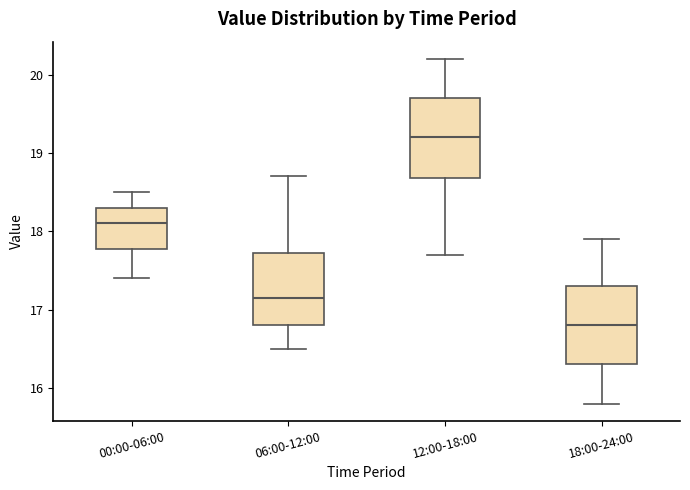

Where is the upper edge of the box for 12:00-18:00 on the y-axis? The values are not printed on the chart, so give them approximately, as read against the axis.

19.7